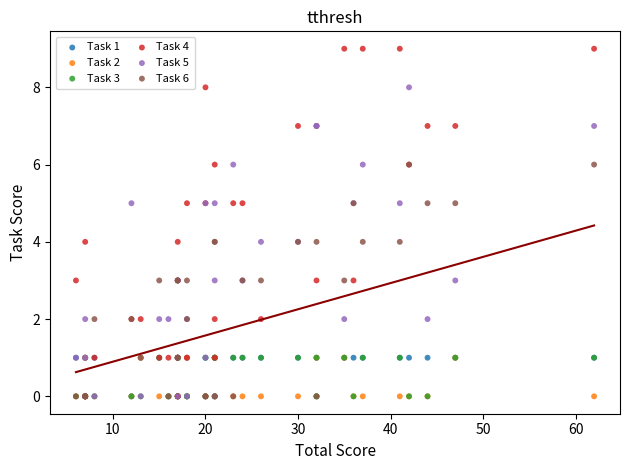

Which series contains the highest Y value?

Task 4